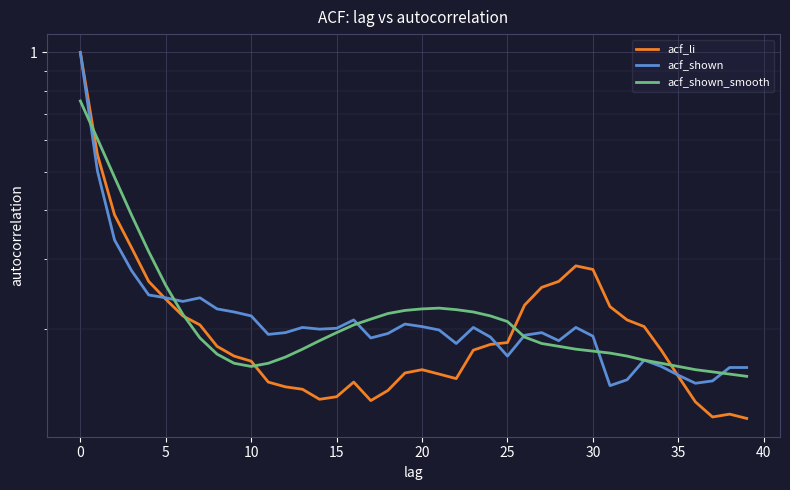

Reading left to right, transcribe all the data shown in this chart.

acf_li: 1.0	0.6	0.4	0.3	0.3	0.2	0.2	0.2	0.2	0.2	0.2	0.1	0.1	0.1	0.1	0.1	0.1	0.1	0.1	0.2	0.2	0.2	0.1	0.2	0.2	0.2	0.2	0.3	0.3	0.3	0.3	0.2	0.2	0.2	0.2	0.2	0.1	0.1	0.1	0.1
acf_shown: 1.0	0.5	0.3	0.3	0.2	0.2	0.2	0.2	0.2	0.2	0.2	0.2	0.2	0.2	0.2	0.2	0.2	0.2	0.2	0.2	0.2	0.2	0.2	0.2	0.2	0.2	0.2	0.2	0.2	0.2	0.2	0.1	0.1	0.2	0.2	0.2	0.1	0.1	0.2	0.2
acf_shown_smooth: 0.8	0.6	0.5	0.4	0.3	0.3	0.2	0.2	0.2	0.2	0.2	0.2	0.2	0.2	0.2	0.2	0.2	0.2	0.2	0.2	0.2	0.2	0.2	0.2	0.2	0.2	0.2	0.2	0.2	0.2	0.2	0.2	0.2	0.2	0.2	0.2	0.2	0.2	0.2	0.2